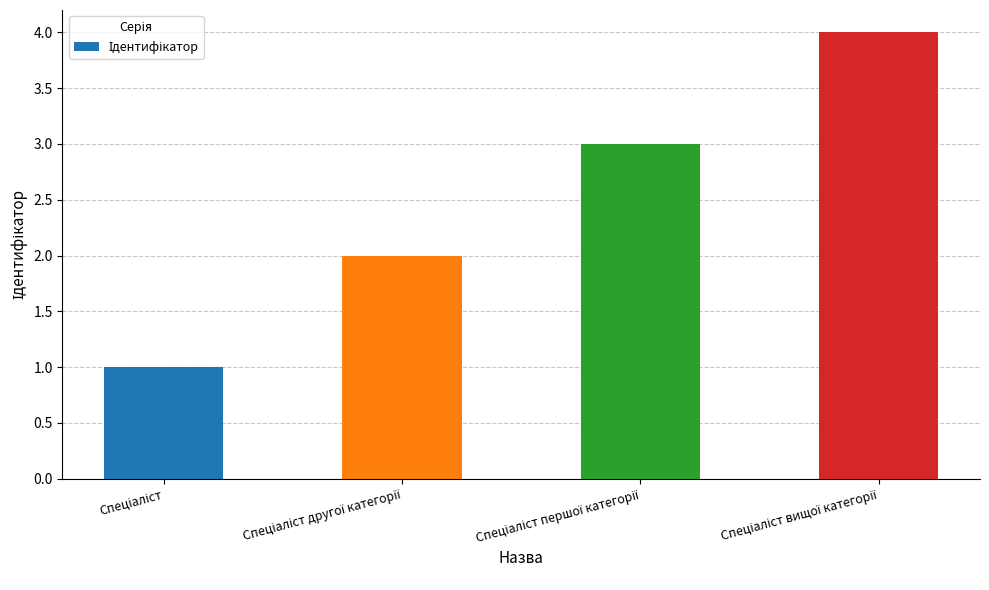

Reading left to right, what are all the values shown in this chart?

1	2	3	4